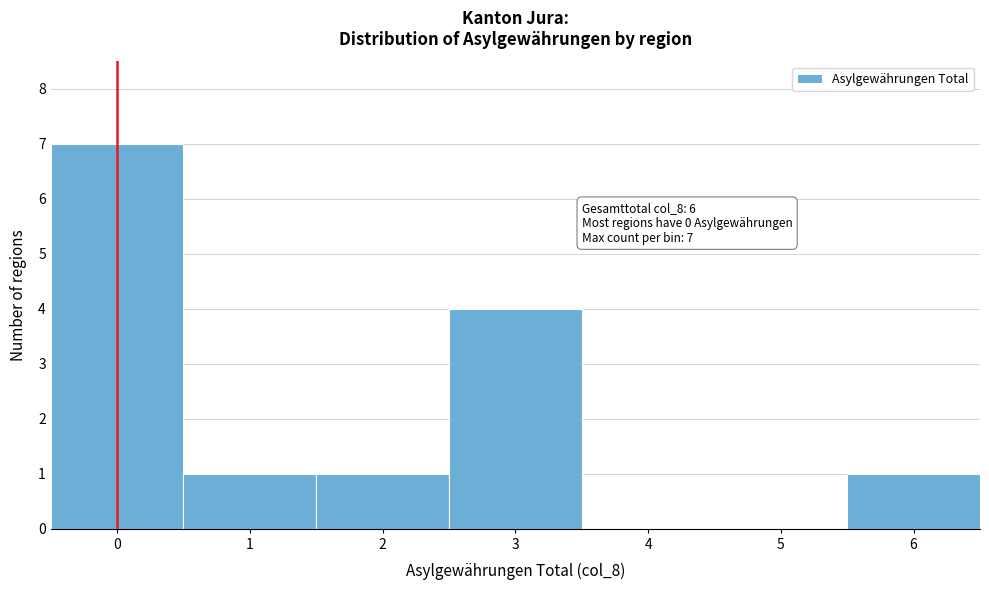

Which range on the x-axis has the tallest bar?

-0.5 to 0.5